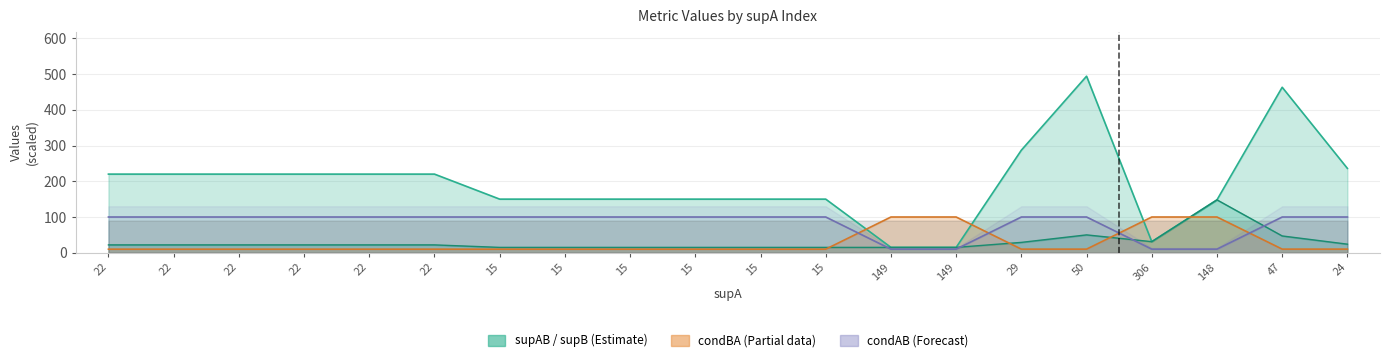

Is it true that supB equals 59.3 at 148?

False